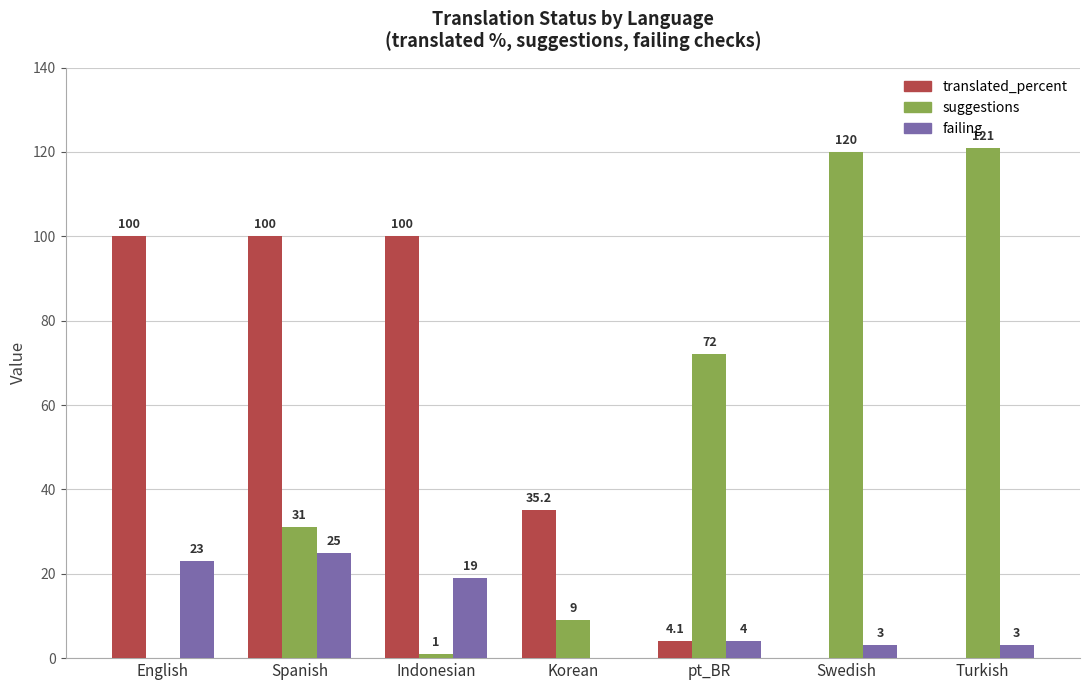

At which category is the sum across all series the highest?

Spanish